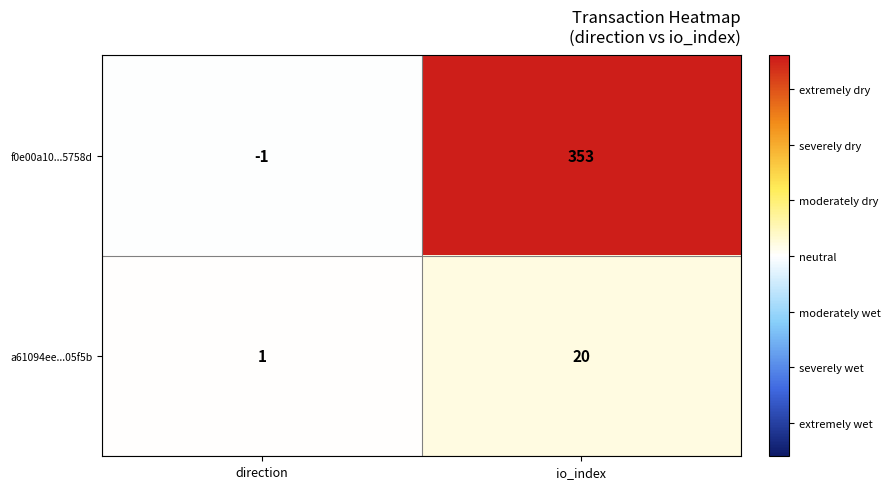

What is the difference between the highest and lowest values at io_index?

333